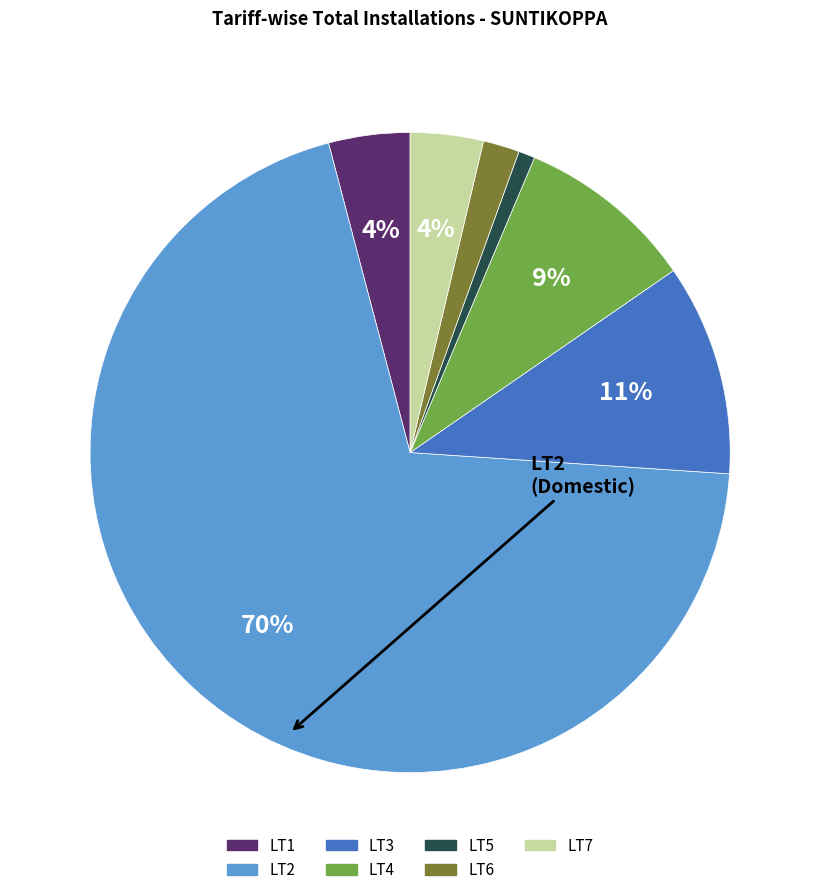

Is it true that LT5 is 13% of the pie?

False